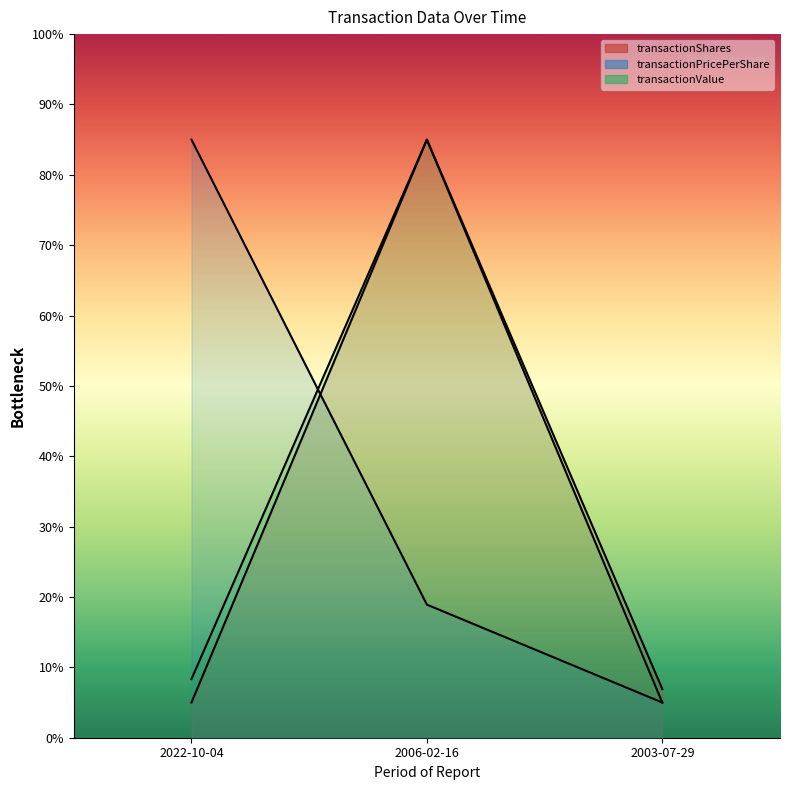

Reading left to right, extract all data points from this chart.

transactionShares: 2022-10-04=5.0	2006-02-16=85.0	2003-07-29=6.9
transactionPricePerShare: 2022-10-04=85.0	2006-02-16=18.9	2003-07-29=5.0
transactionValue: 2022-10-04=8.3	2006-02-16=85.0	2003-07-29=5.0